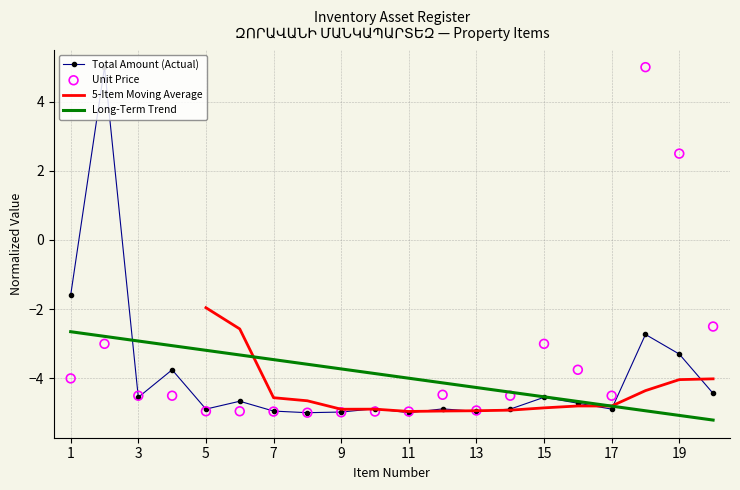

True or false: Total Amount (Actual) has a value of -4.9 at 5.

True